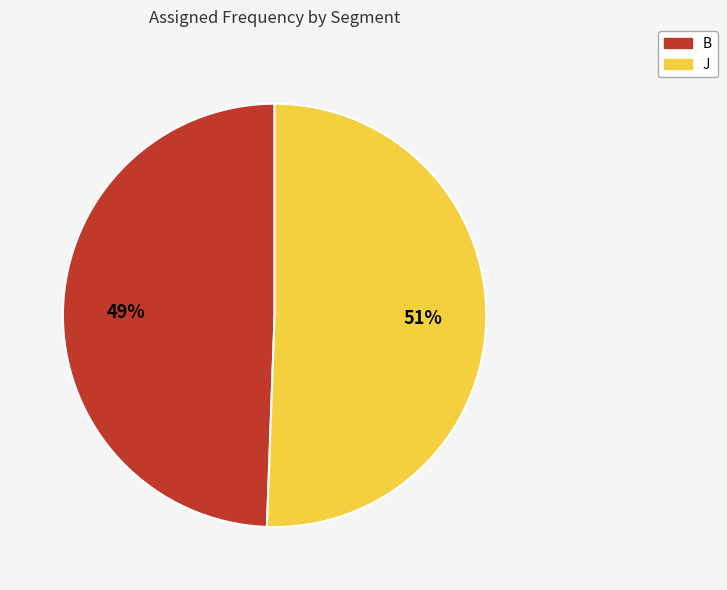

Count the number of slices in the pie.

2